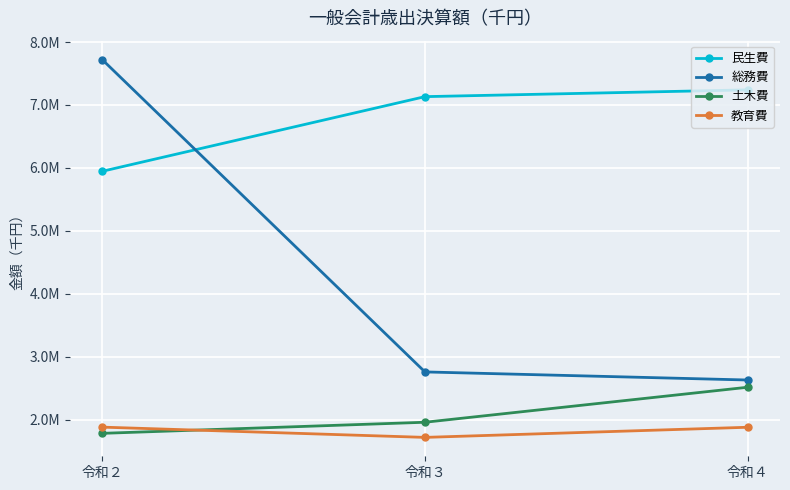

At which category does the chart reach its peak across all series?

令和２